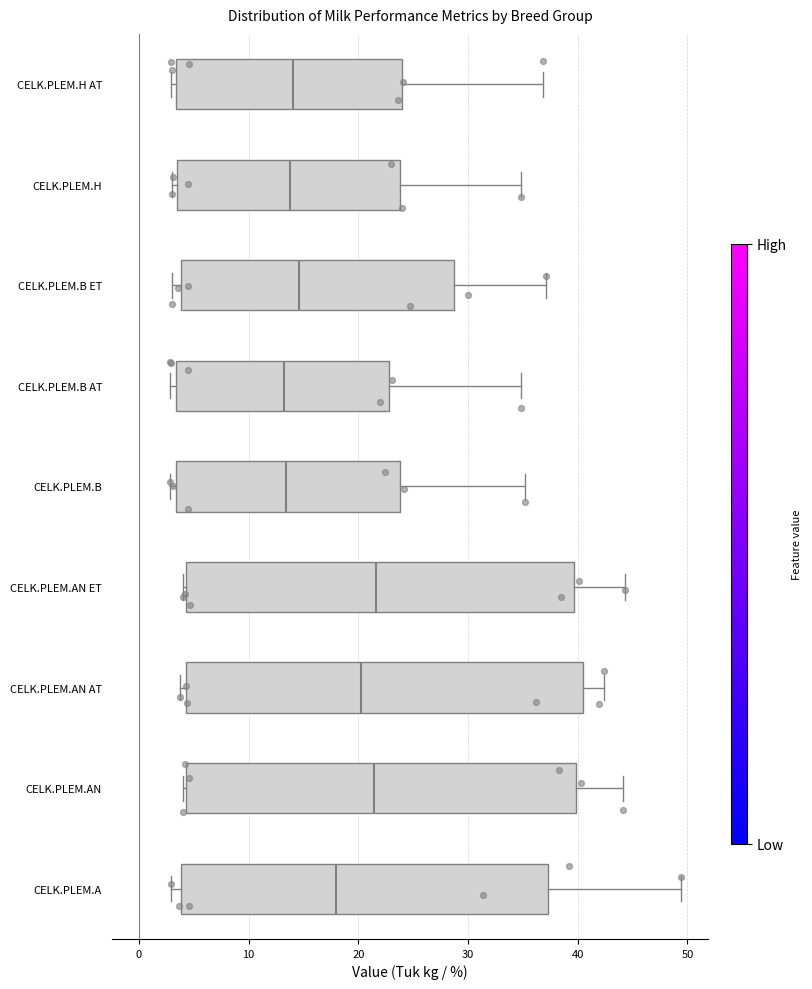

Reading bottom to top, transcribe this box plot: for each box, give where its median line is, the range the box spans, and where its two whiskers end, as read against the x-axis. The values are not printed on the chart, so give them approximately, as read against the axis.

CELK.PLEM.A: median 18, box 4 to 37, whiskers 3 to 49
CELK.PLEM.AN: median 21, box 4 to 40, whiskers 4 (just left of the box's left edge) to 44
CELK.PLEM.AN AT: median 20, box 4 to 40, whiskers 4 (just left of the box's left edge) to 42
CELK.PLEM.AN ET: median 22, box 4 to 40, whiskers 4 to 44
CELK.PLEM.B: median 13, box 3 to 24, whiskers 3 (just left of the box's left edge) to 35
CELK.PLEM.B AT: median 13, box 3 to 23, whiskers 3 (just left of the box's left edge) to 35
CELK.PLEM.B ET: median 15, box 4 to 29, whiskers 3 to 37
CELK.PLEM.H: median 14, box 3 to 24, whiskers 3 (just left of the box's left edge) to 35
CELK.PLEM.H AT: median 14, box 3 to 24, whiskers 3 (just left of the box's left edge) to 37